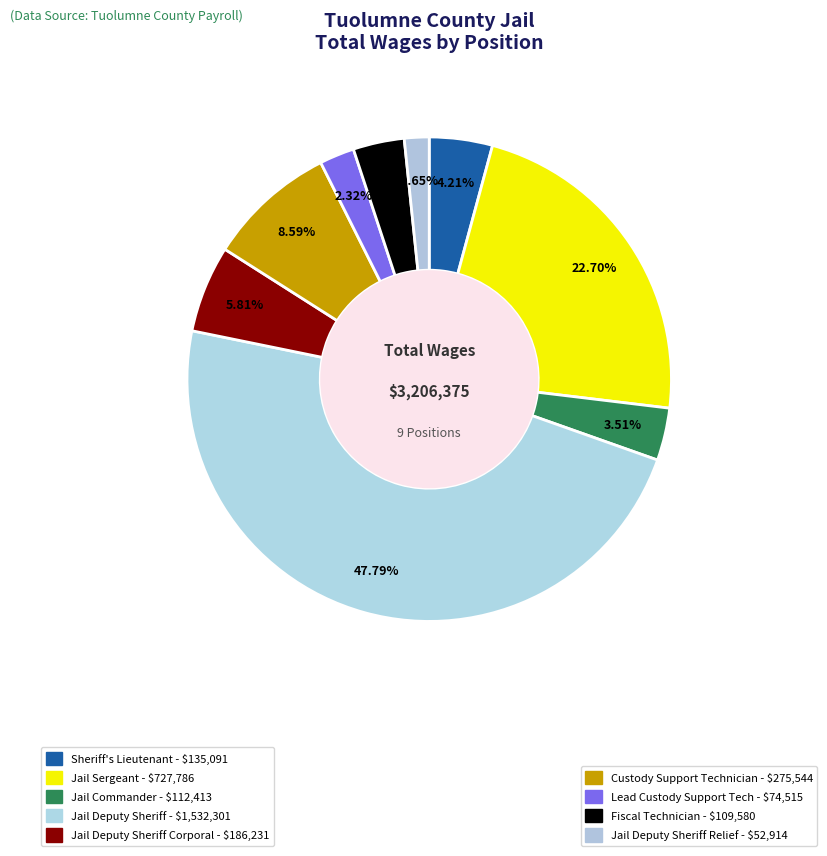

Which slice is the smallest?

Jail Deputy Sheriff Relief